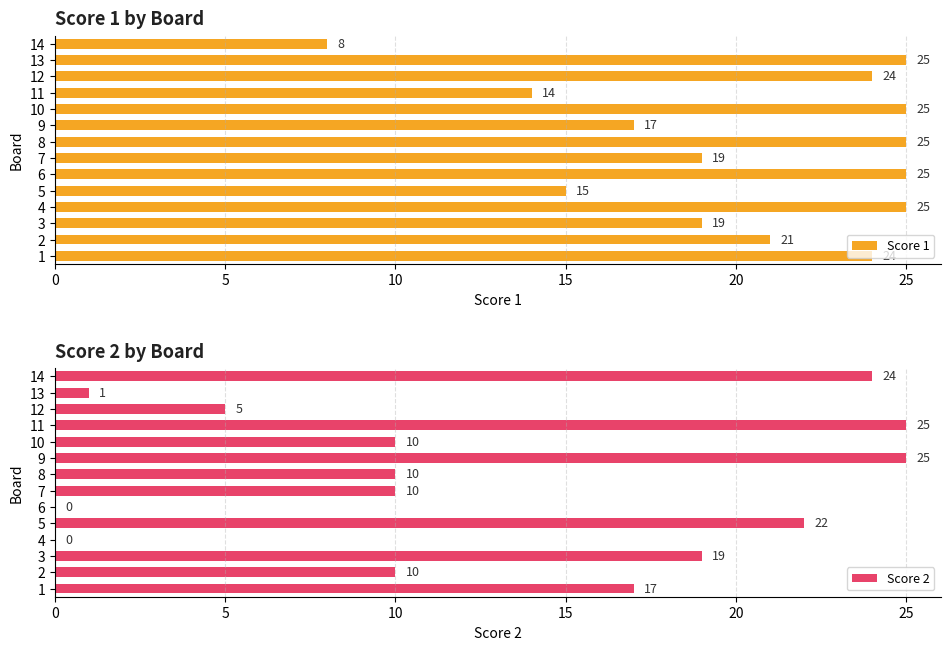

What are all the series names shown in the legend?

Score 1, Score 2